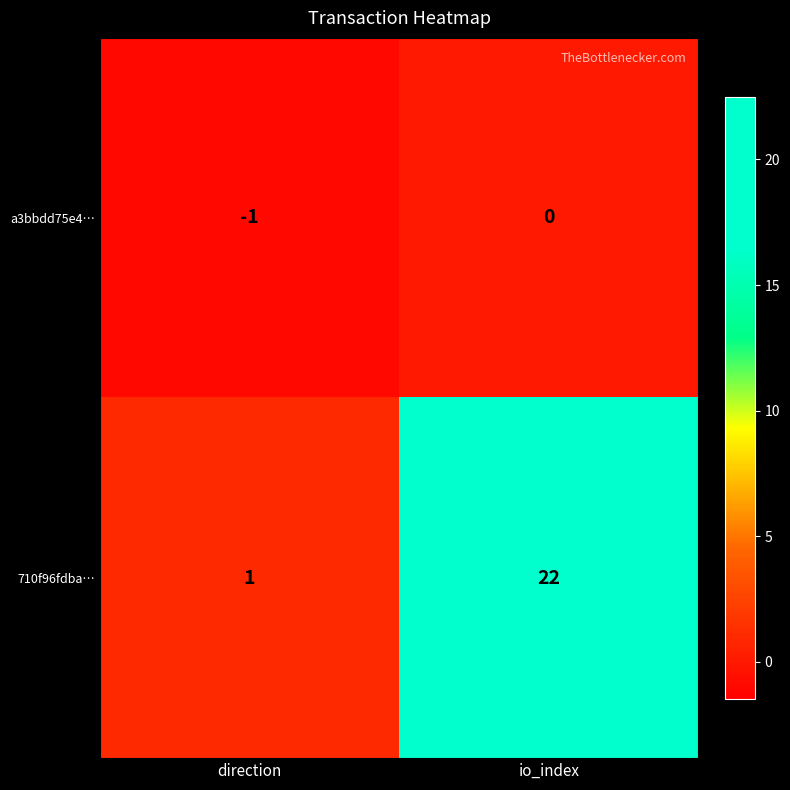

What is the spread (max minus min) of values at direction?

2